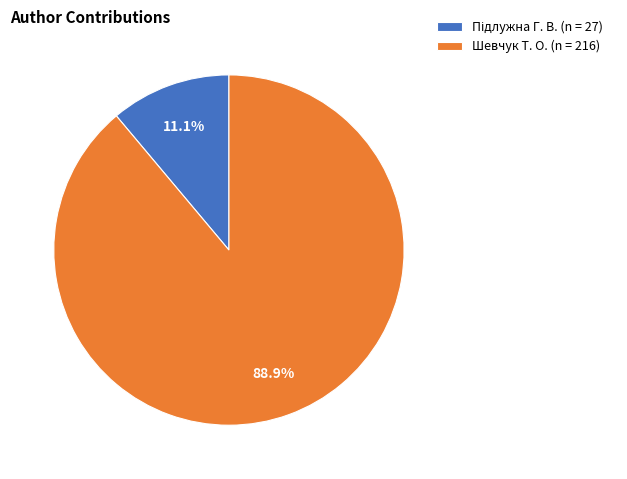

Is there any slice that represents more than half of the pie?

Yes